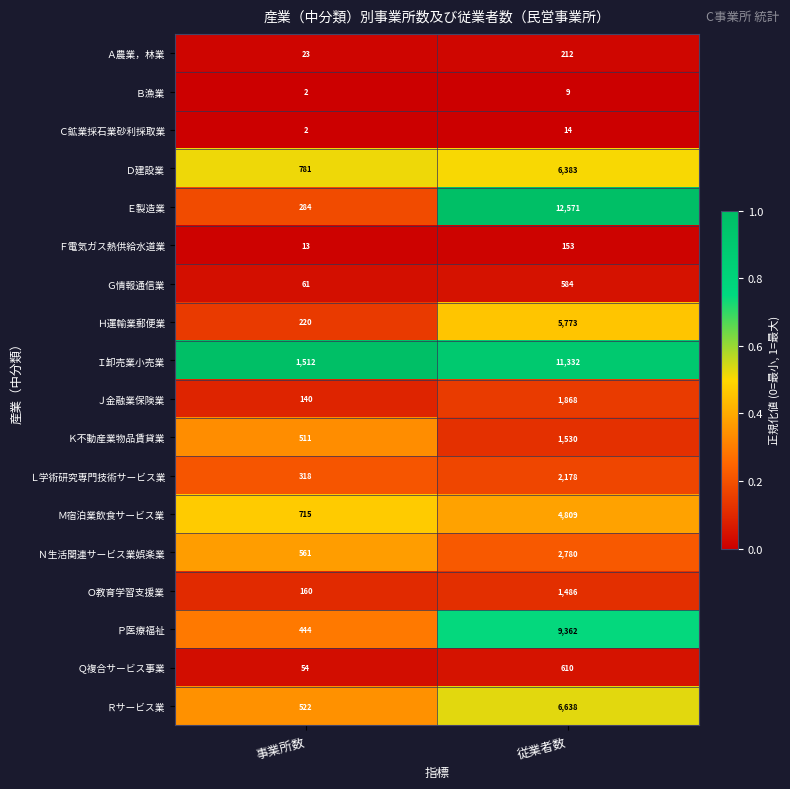

The value of Ｋ不動産業物品賃貸業 at 従業者数 is 2072. True or false?

False